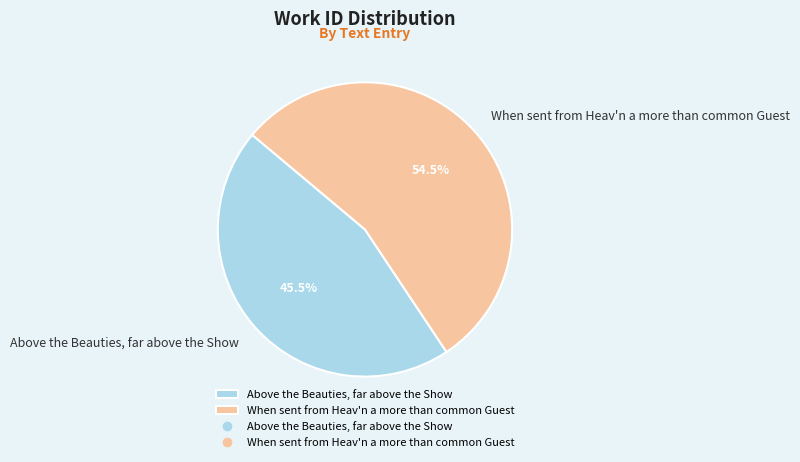

Count the number of slices in the pie.

2